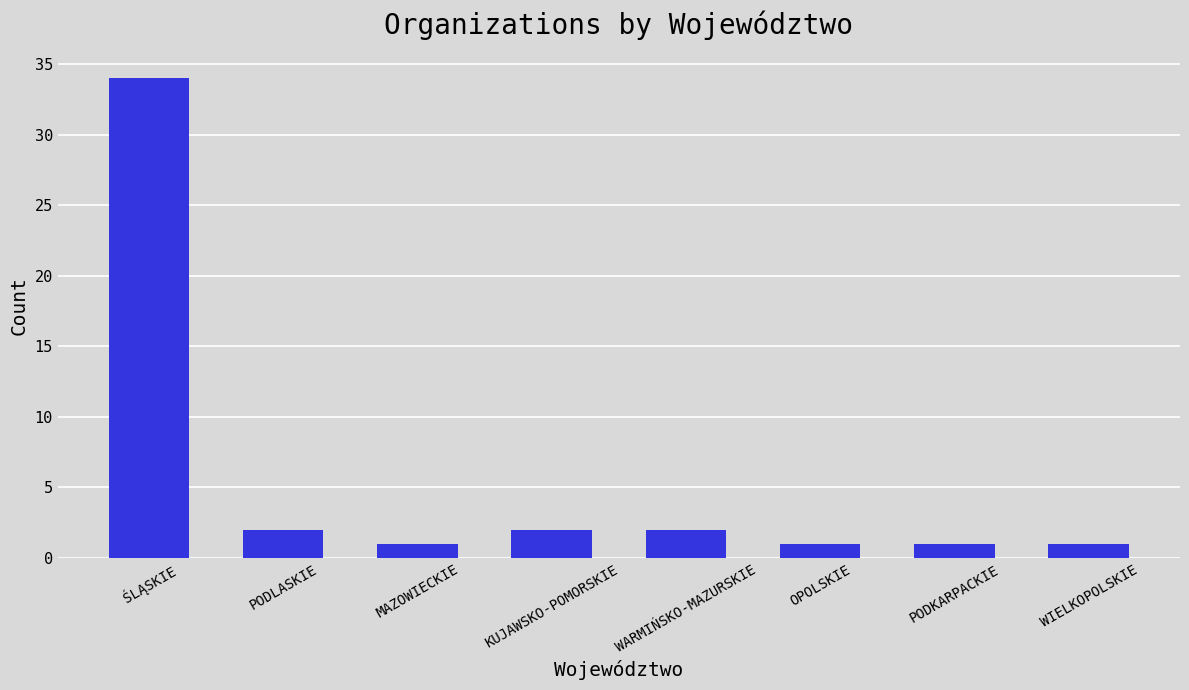

What is the change in value from MAZOWIECKIE to KUJAWSKO-POMORSKIE?

+1